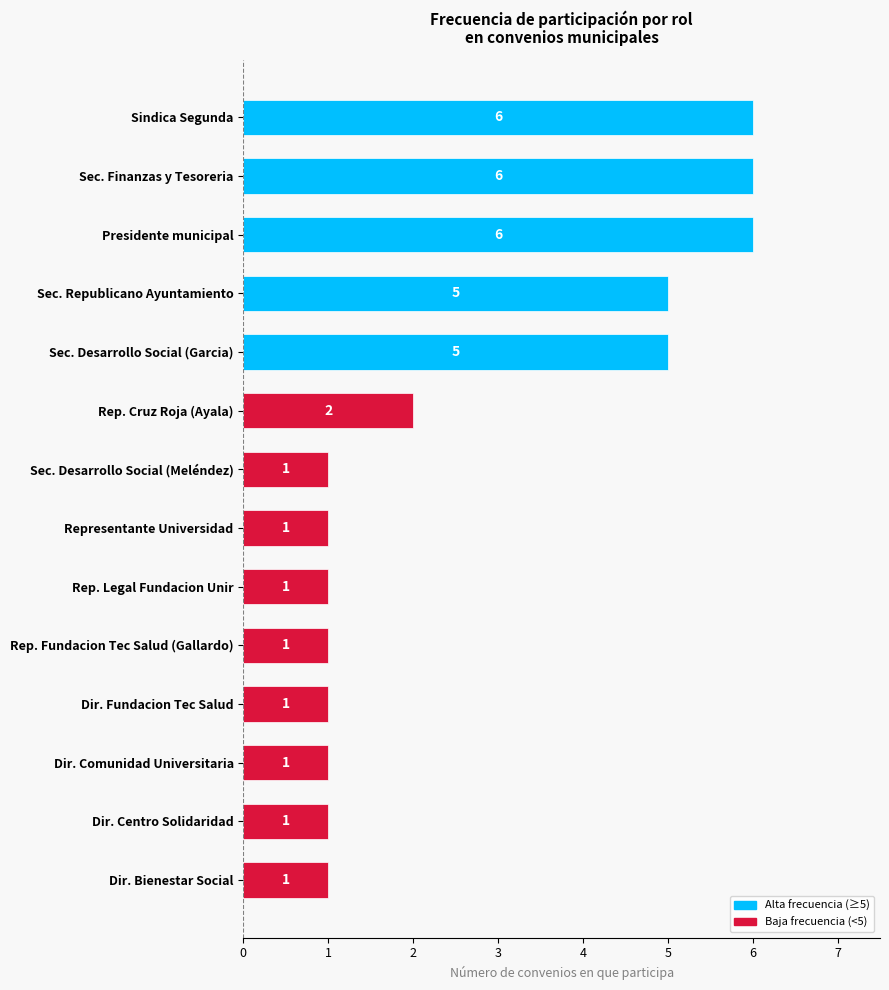

True or false: the data shows 1 at Dir. Bienestar Social.

True